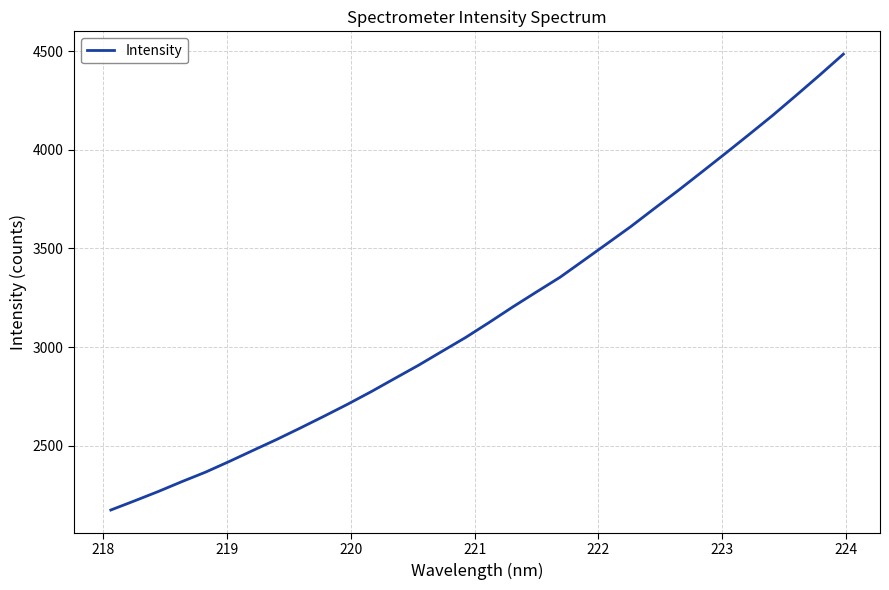

What is the minimum value shown in the chart?

2174.9